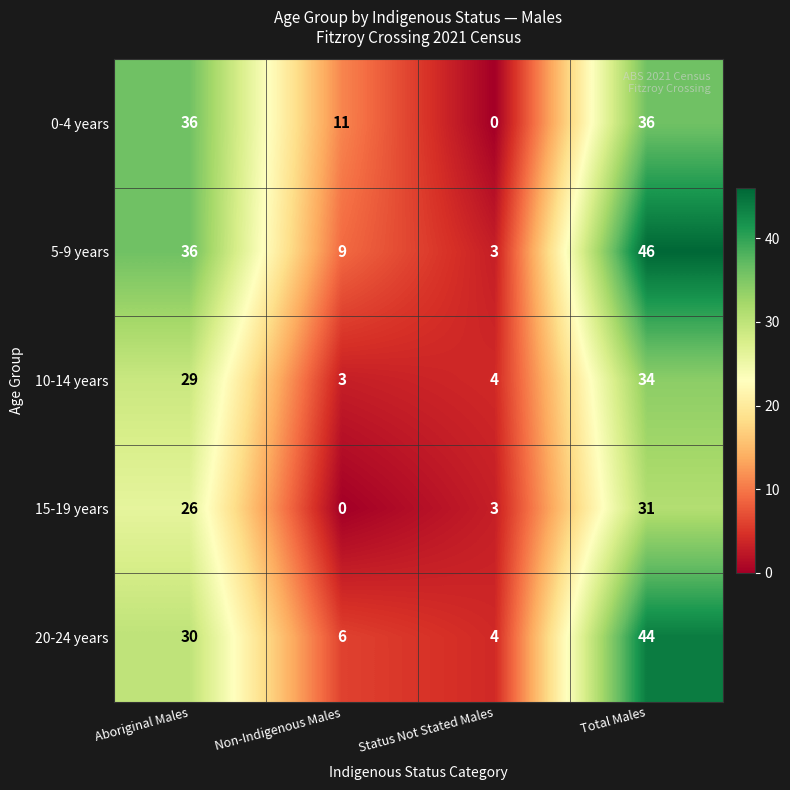

Read the 0-4 years value at Aboriginal Males.

36